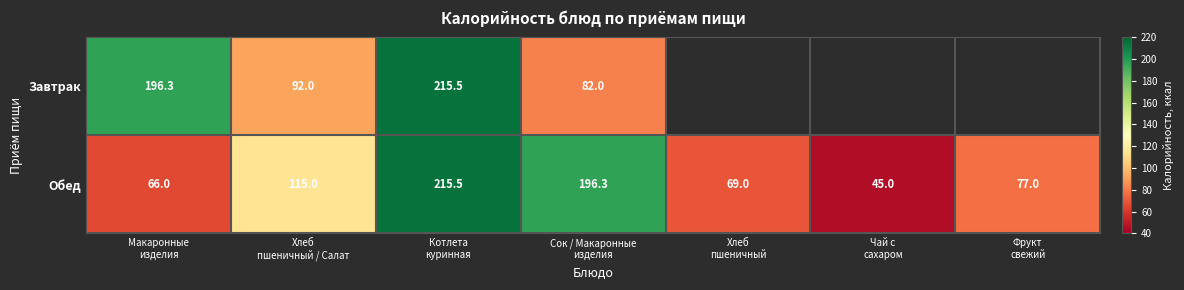

Between Чай с
сахаром and Макаронные
изделия, which is larger?

Макаронные
изделия